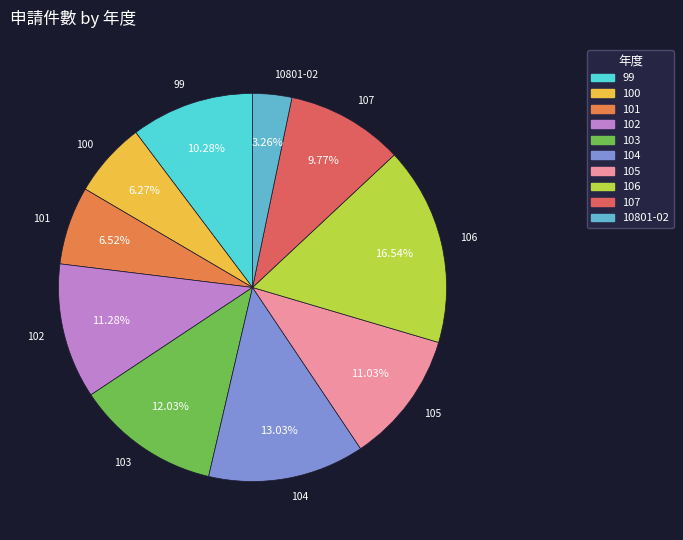

Count the number of slices in the pie.

10